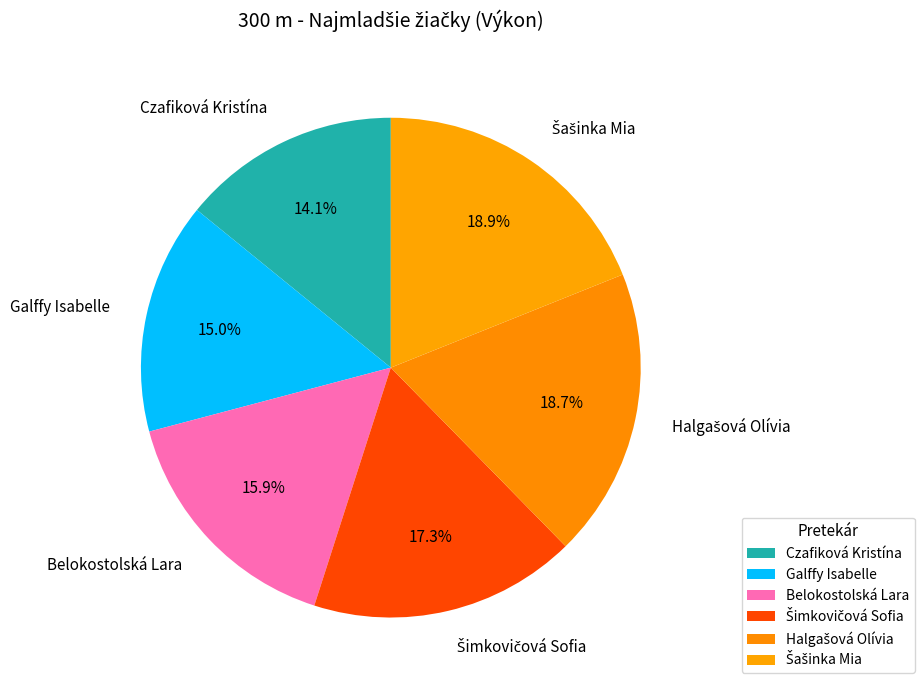

To the nearest percent, what percentage of the pie is Belokostolská Lara?

16%